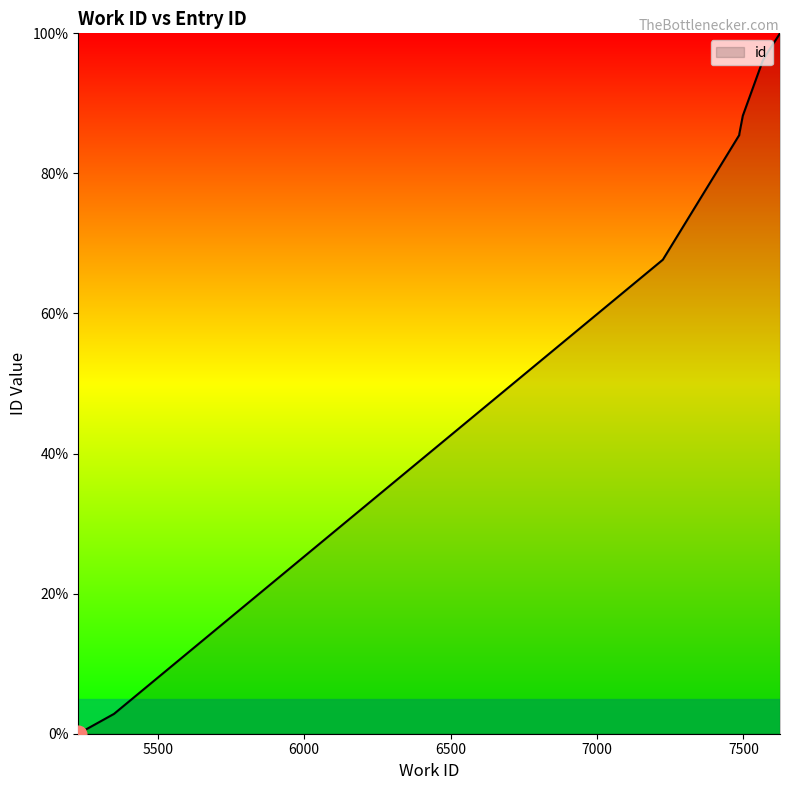

List the labels in order of value, smallest first.

5229, 5351, 7225, 7486, 7486, 7486, 7498, 7566, 7583, 7625